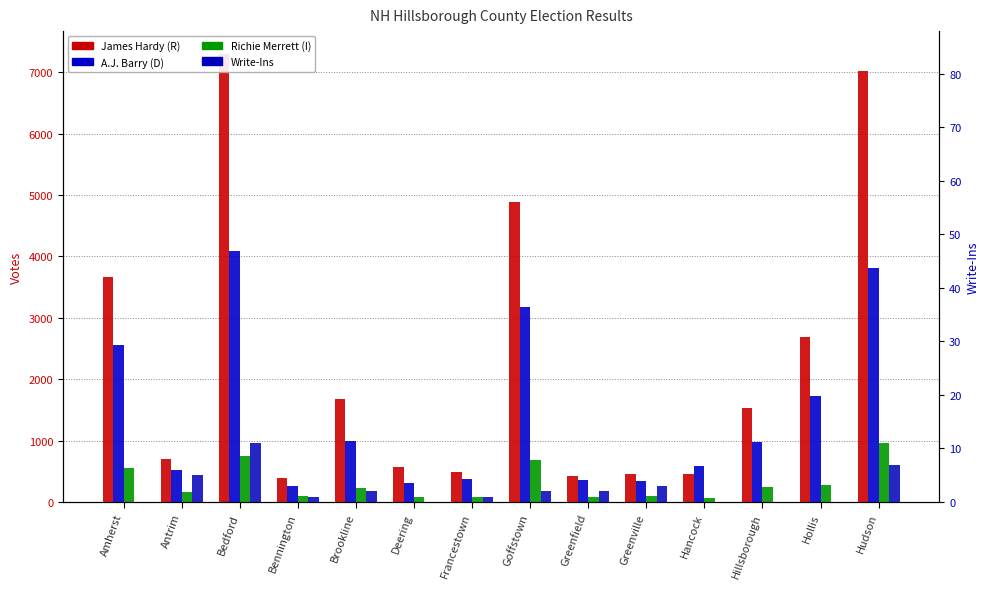

Which category has the highest value across all series?

Bedford